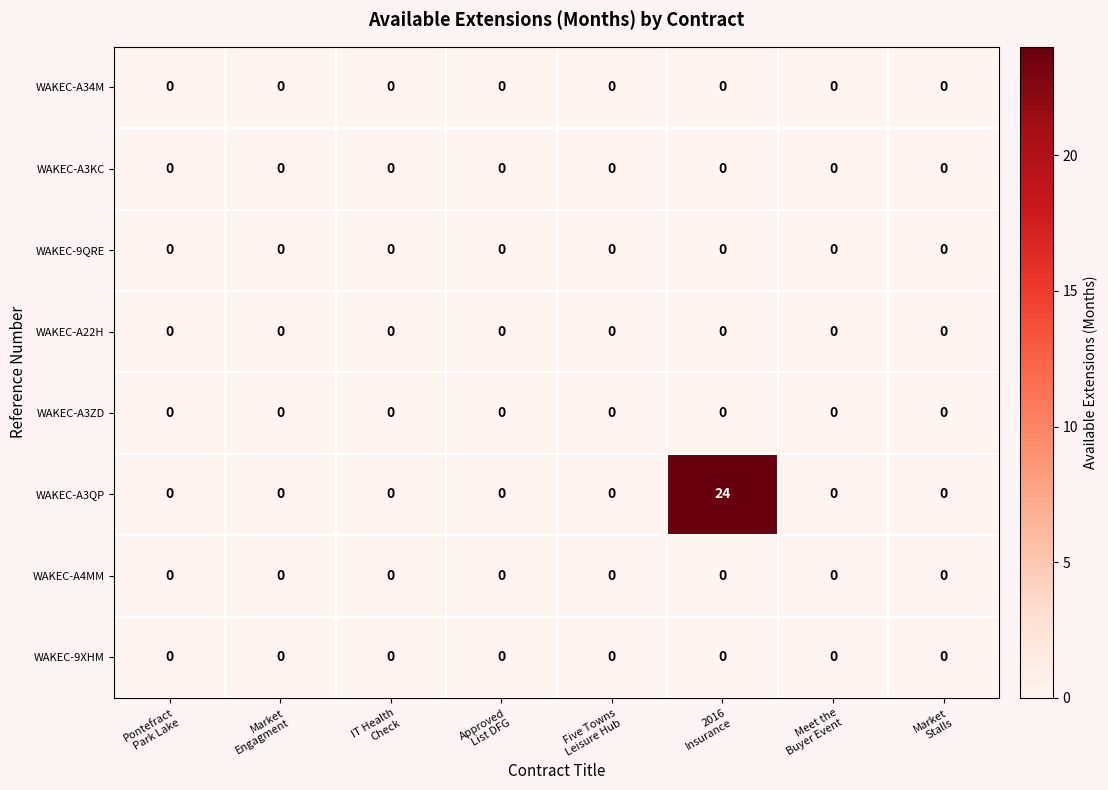

Which series has the widest spread of values?

WAKEC-A3QP